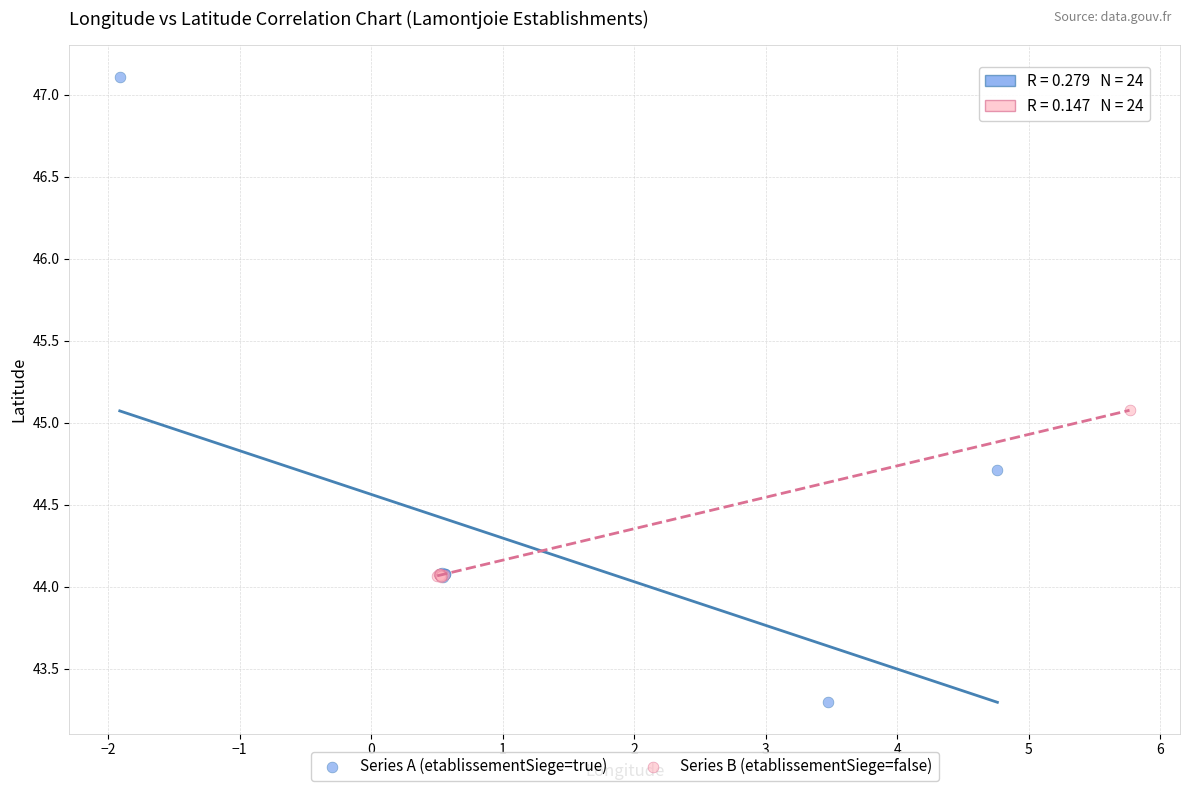

Which series has the largest Y range (max minus min)?

Series A (etablissementSiege=true)